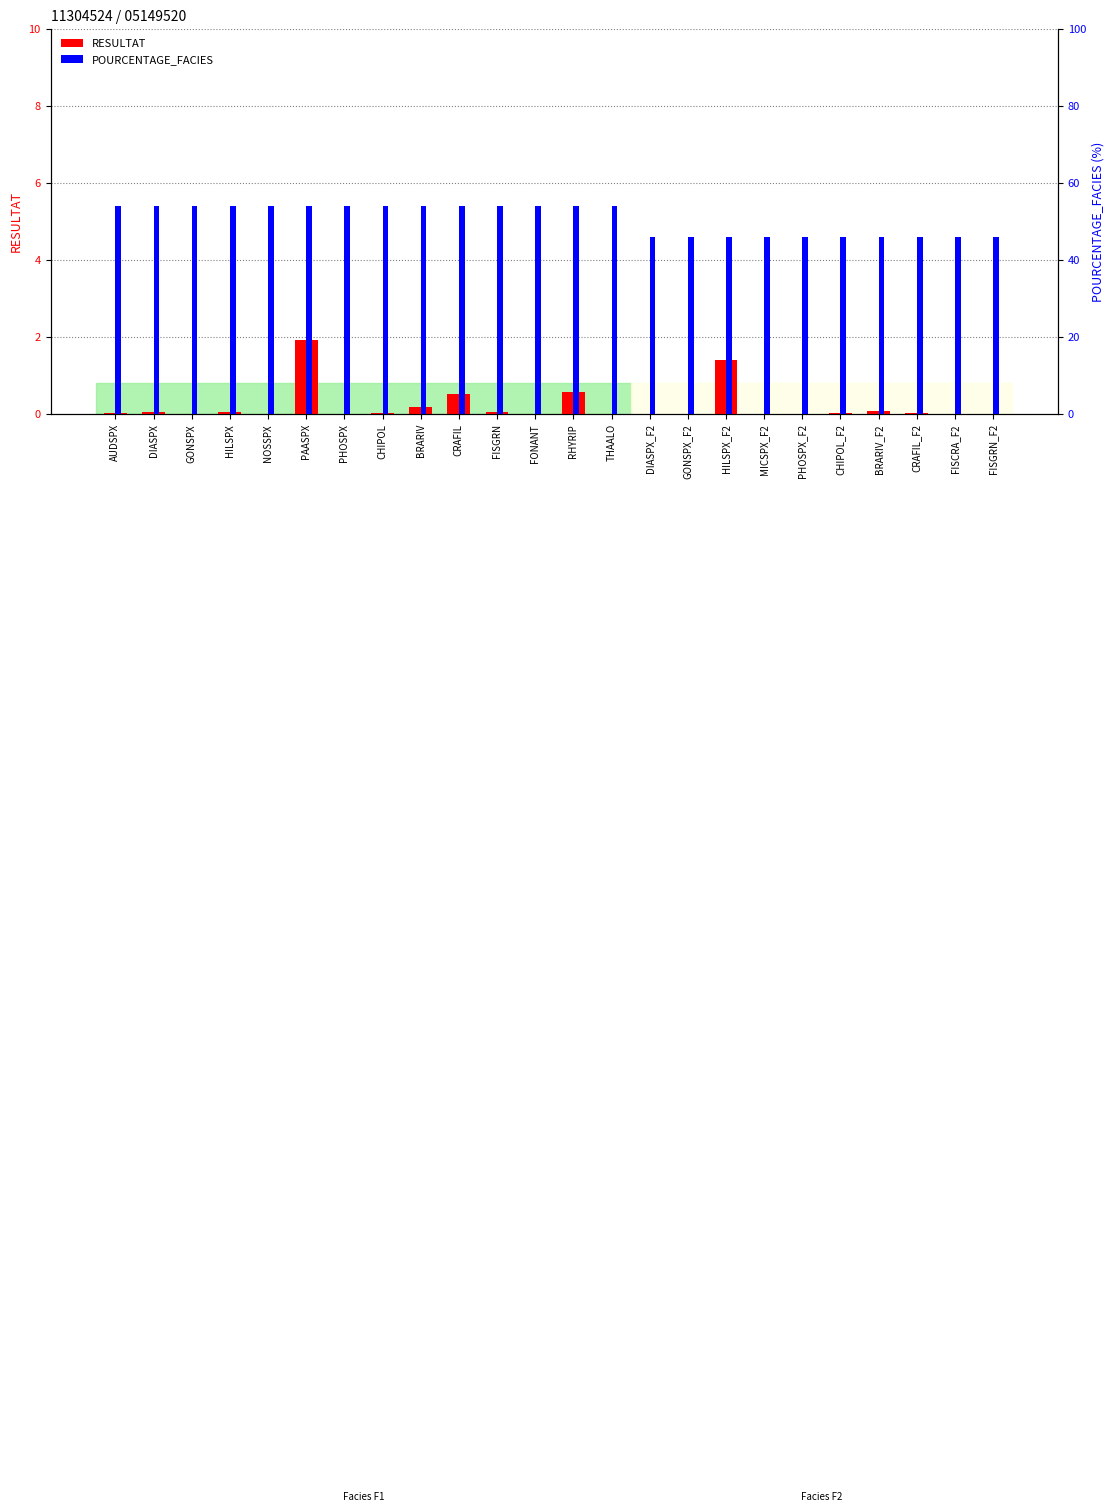

Count the POURCENTAGE_FACIES values in the range 46 to 54.

24